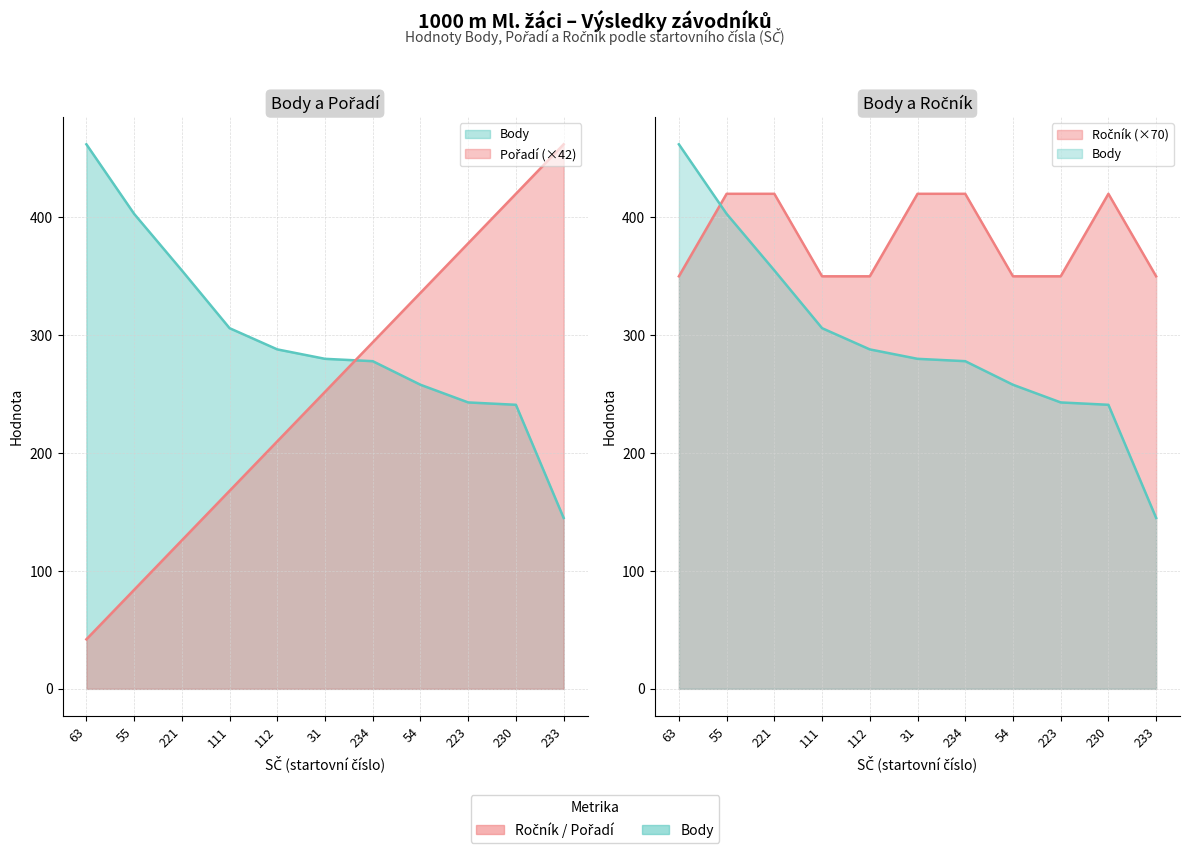

What is the total value across all series at 233?

957